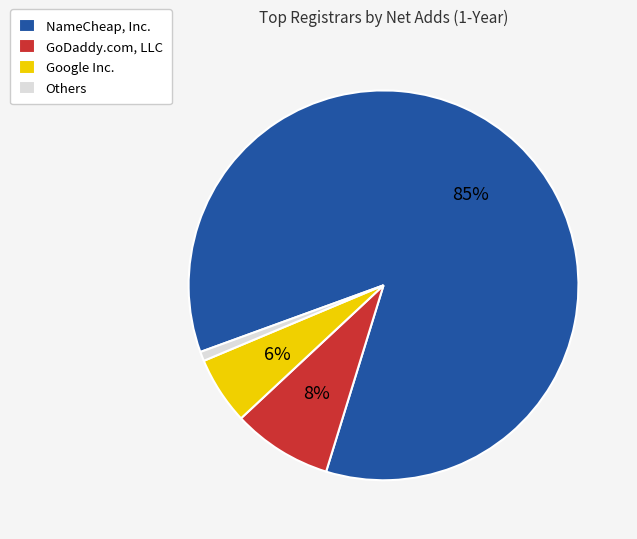

Is the sum of Google Inc. and Others greater than half?

No